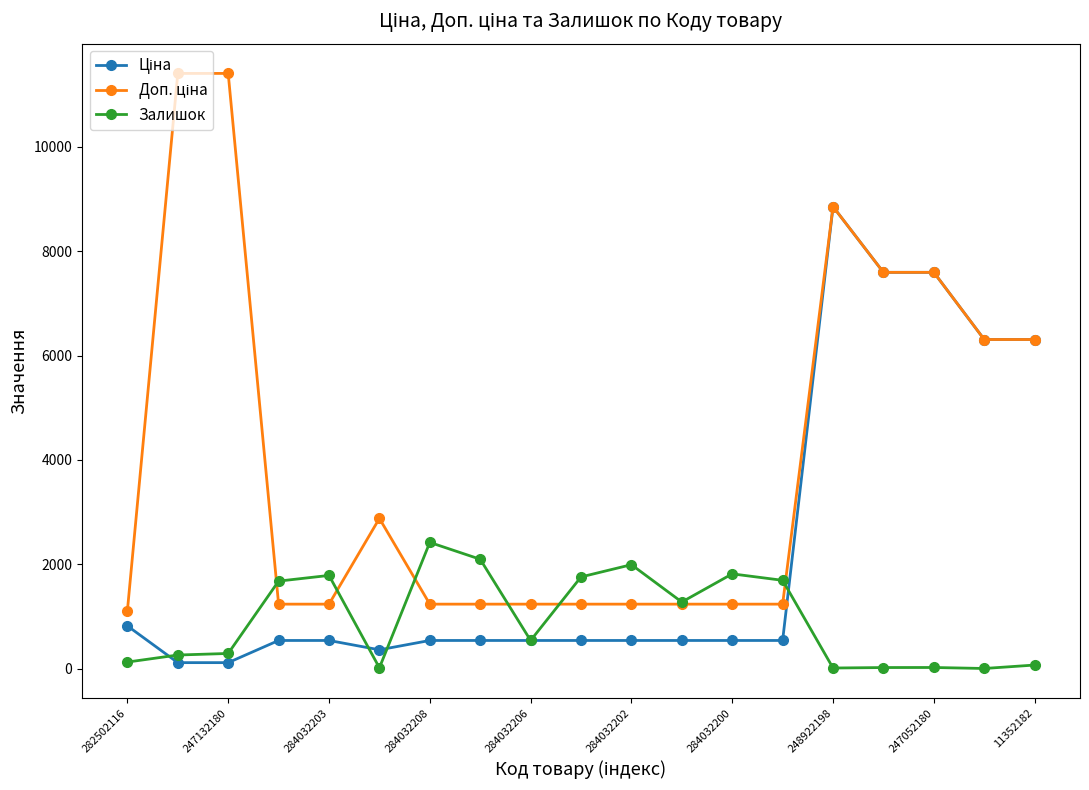

At how many categories does at least one series exceed 5110?

7